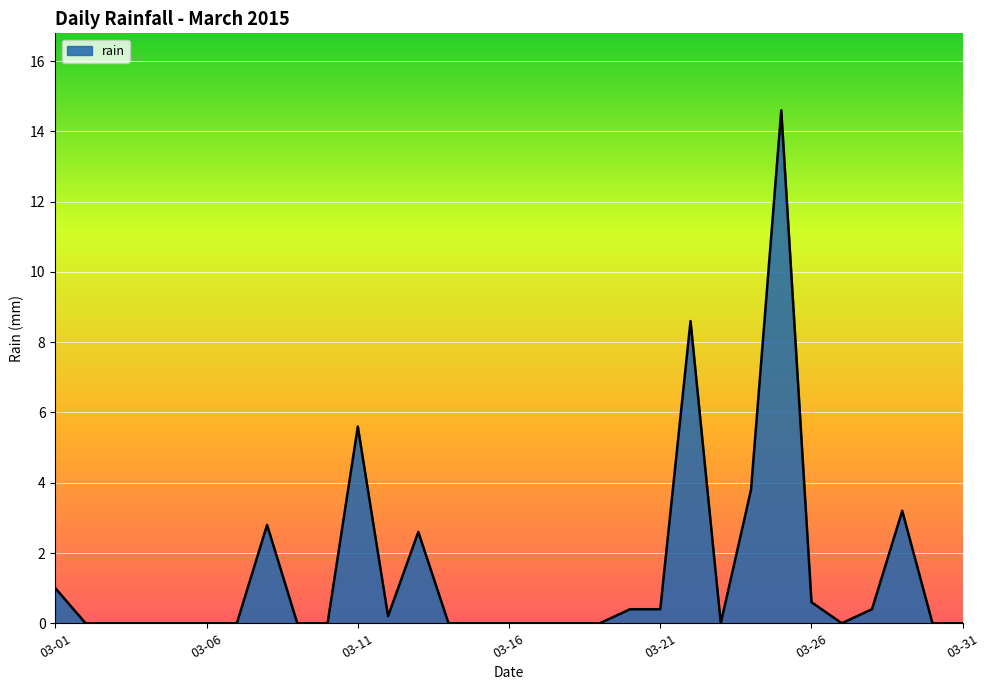

How many categories are shown in the chart?

31